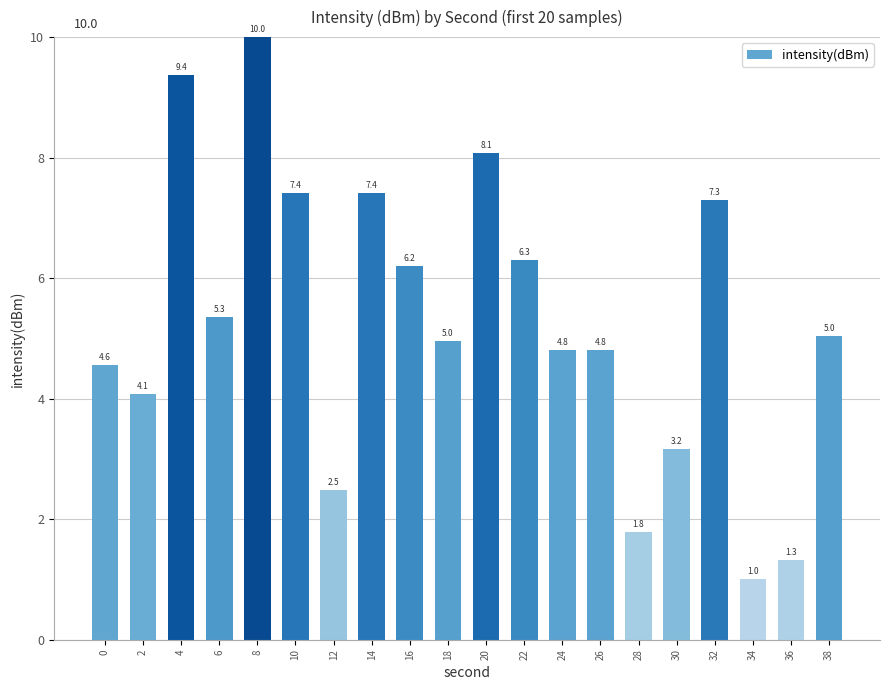

Which category has the highest value across all series?

8